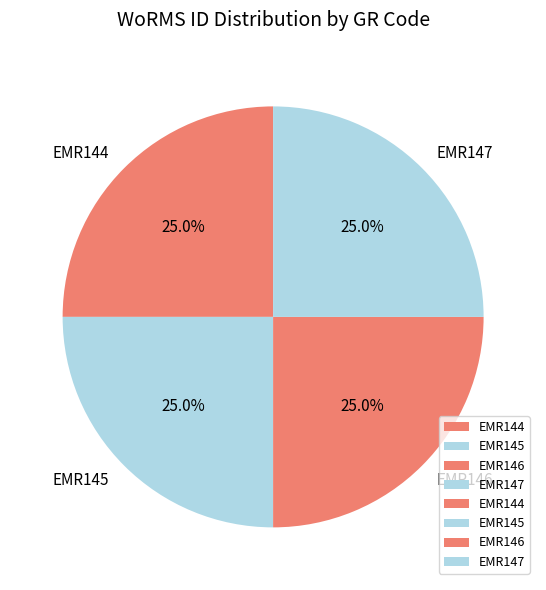

To the nearest percent, what percentage of the pie is EMR146?

25%